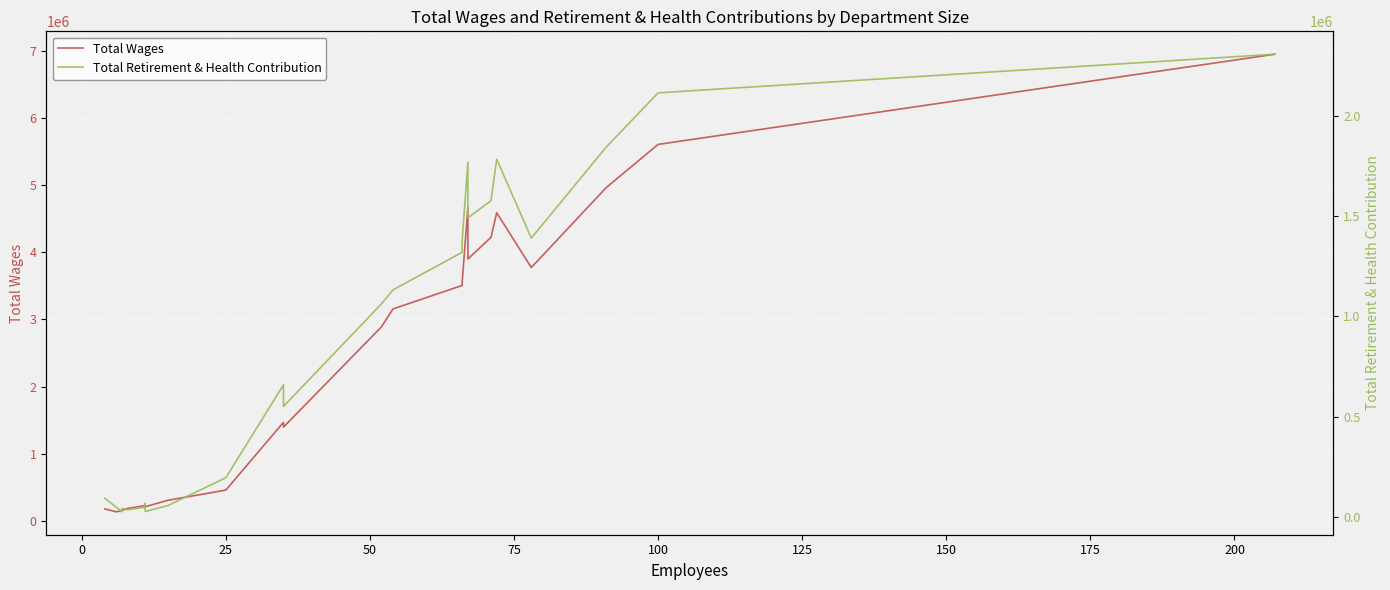

True or false: Total Wages and Total Retirement & Health Contribution cross at least once.

False